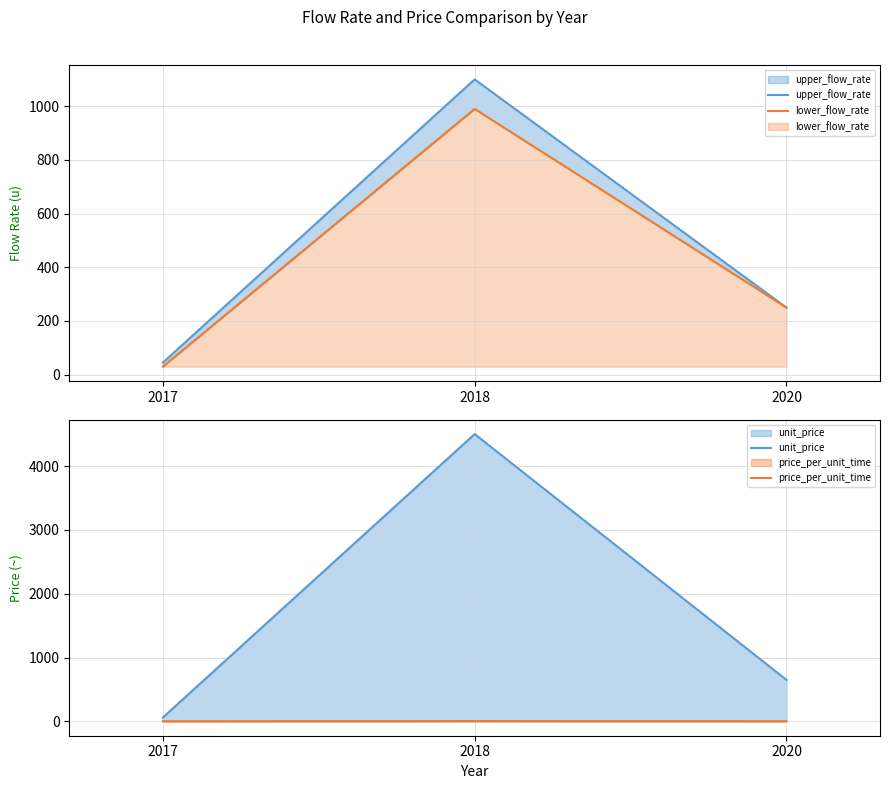

Reading right to left, transcribe all the data shown in this chart.

upper_flow_rate: 2020=250.0	2018=1100.0	2017=45.0
lower_flow_rate: 2020=250.0	2018=990.0	2017=30.0
unit_price: 2020=650.0	2018=4500.0	2017=60.0
price_per_unit_time: 2020=2.6	2018=4.5	2017=2.0